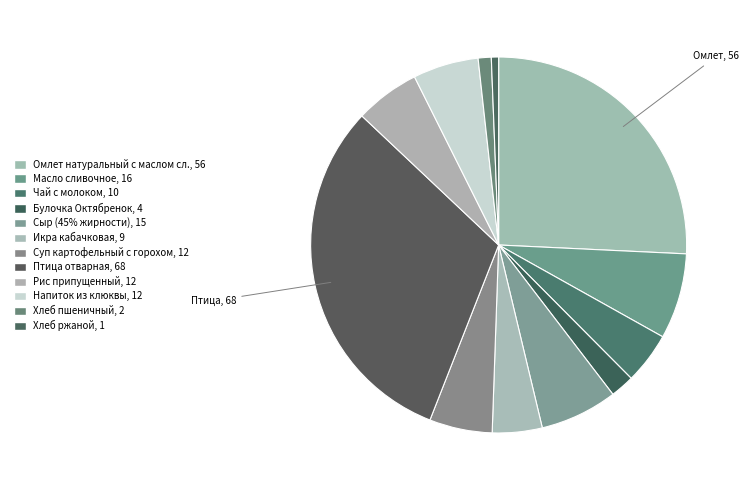

Is there a majority slice in this chart?

No